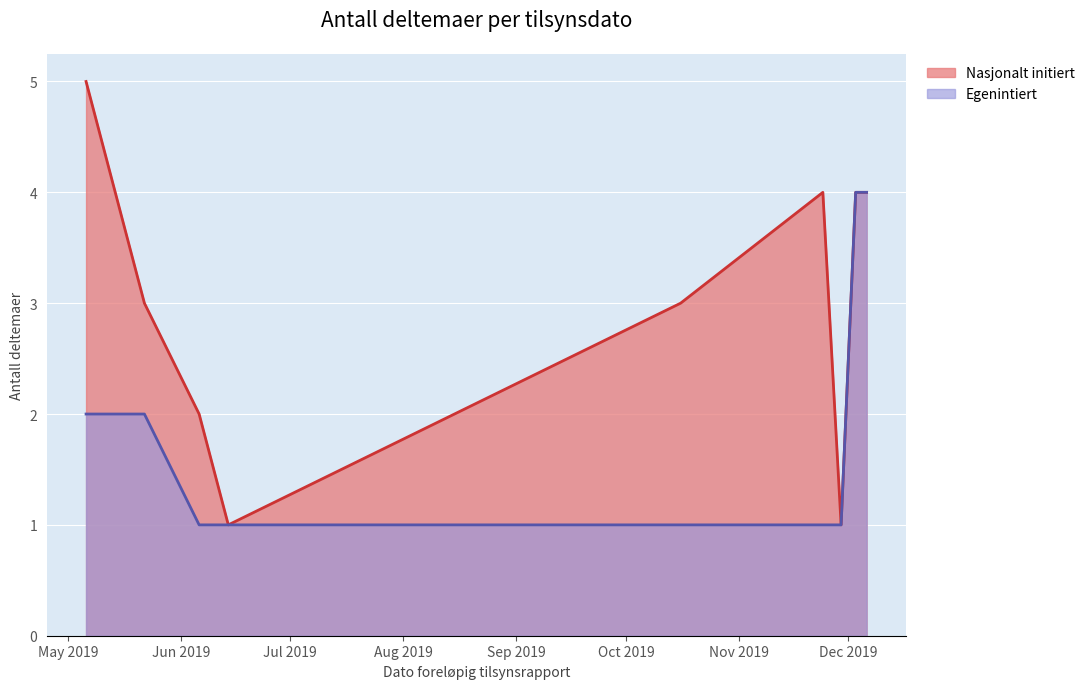

Which series has the largest range (max minus min)?

Nasjonalt initiert